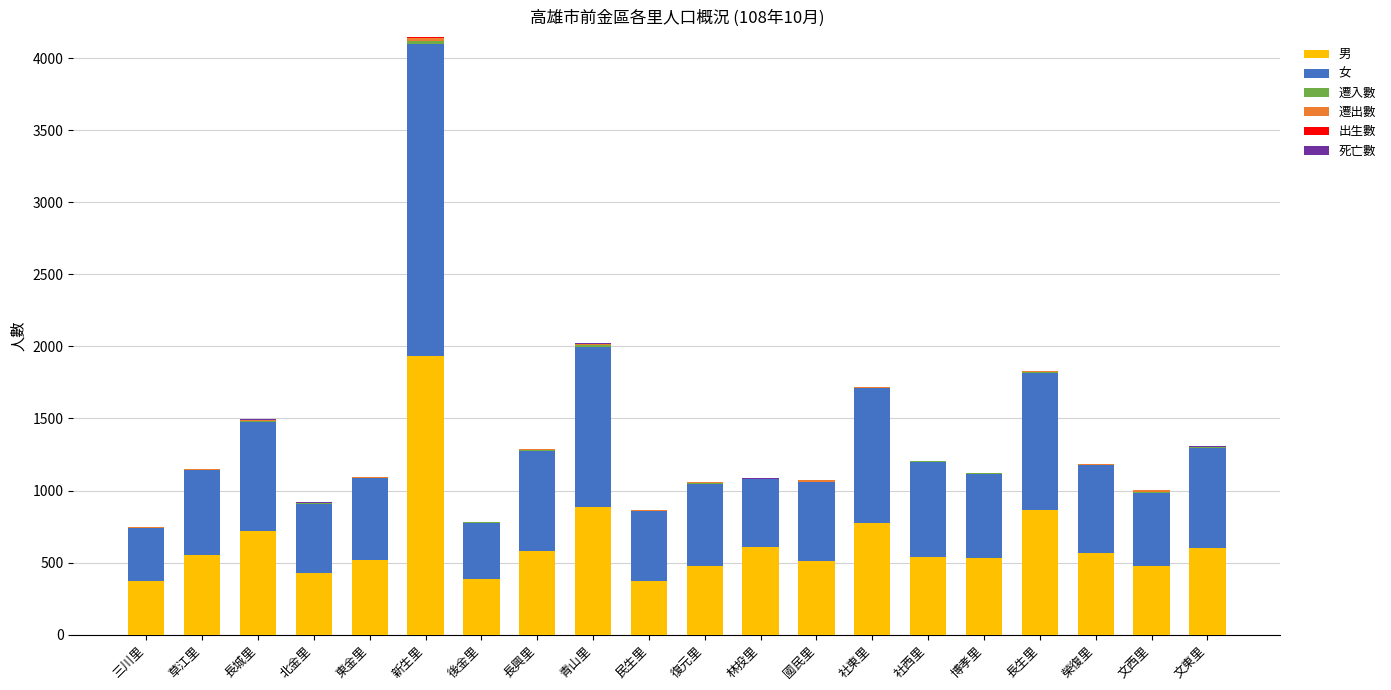

Count the number of data series in this chart.

6